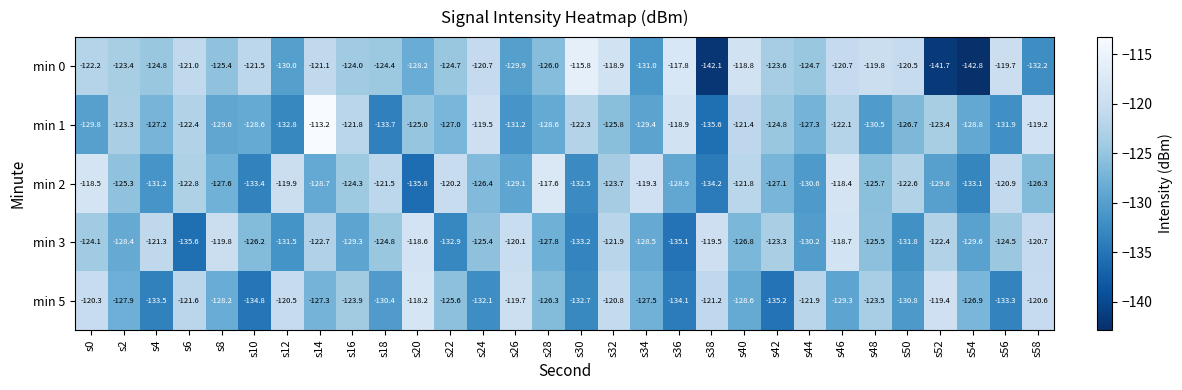

Which series changed the most between s6 and s34?

min 0